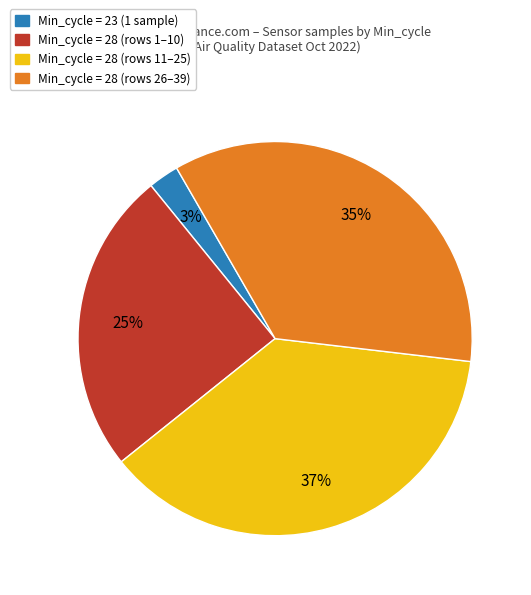

Is there any slice that represents more than half of the pie?

No